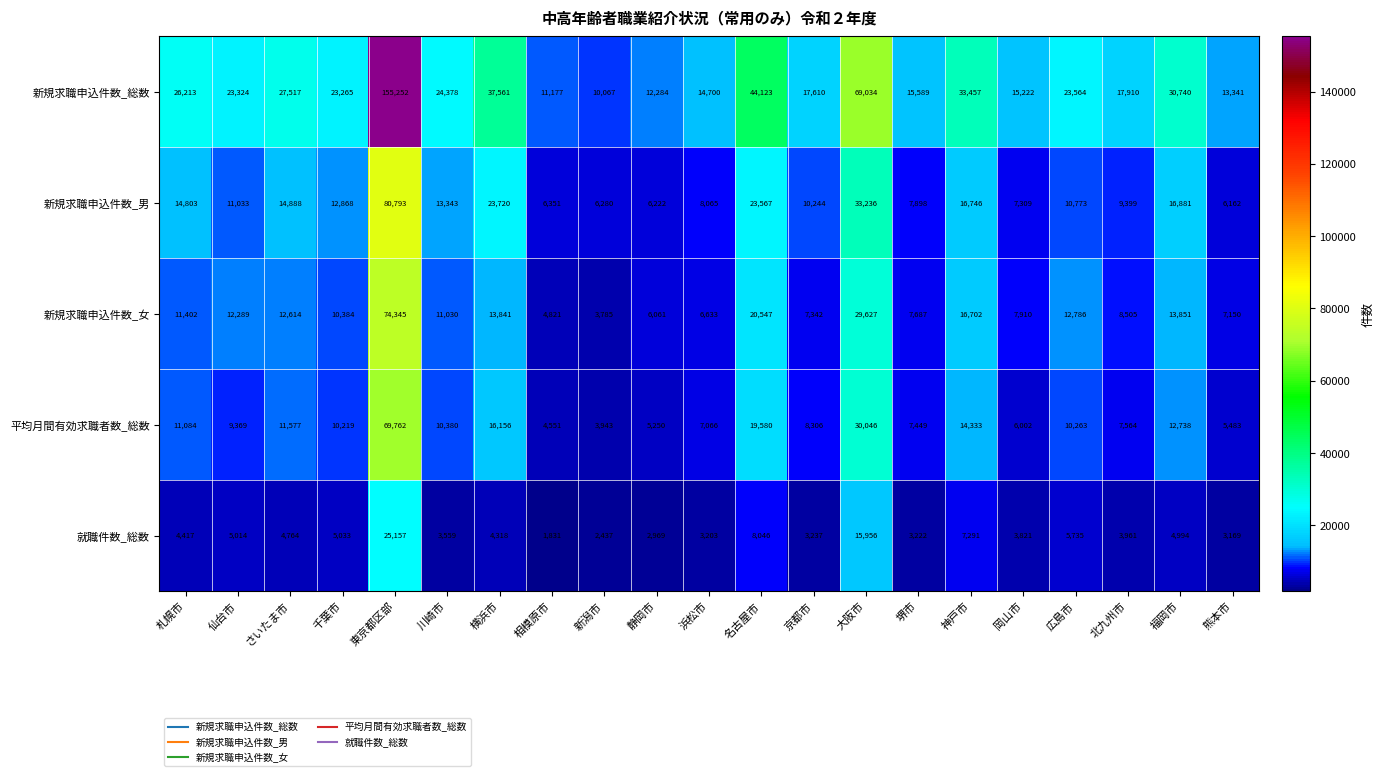

The 新規求職申込件数_女 series shows 7945 at さいたま市. True or false?

False